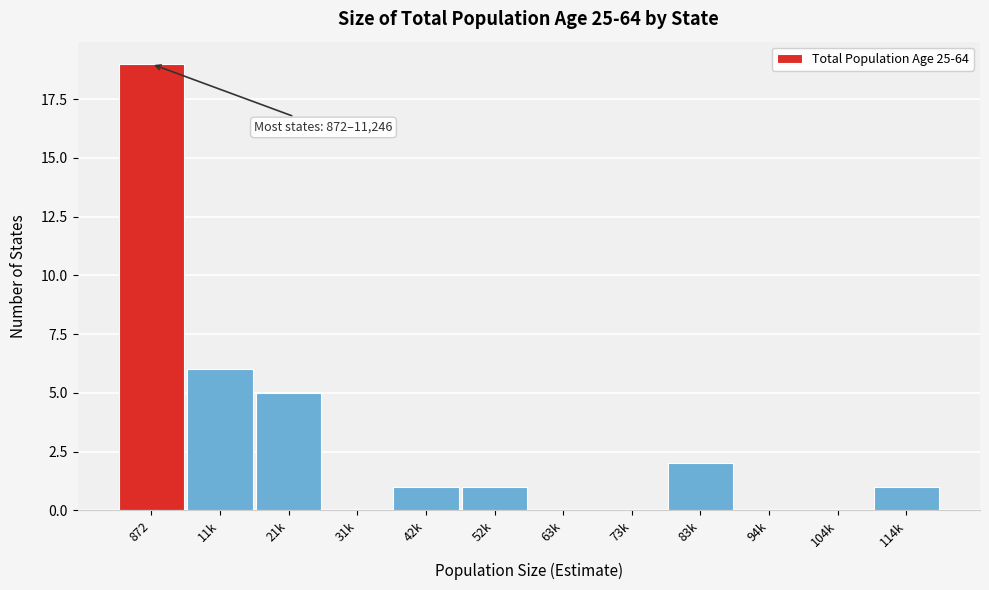

Reading right to left, list all the values displayed in this chart.

114k=1	104k=0	94k=0	83k=2	73k=0	63k=0	52k=1	42k=1	31k=0	21k=5	11k=6	872=19